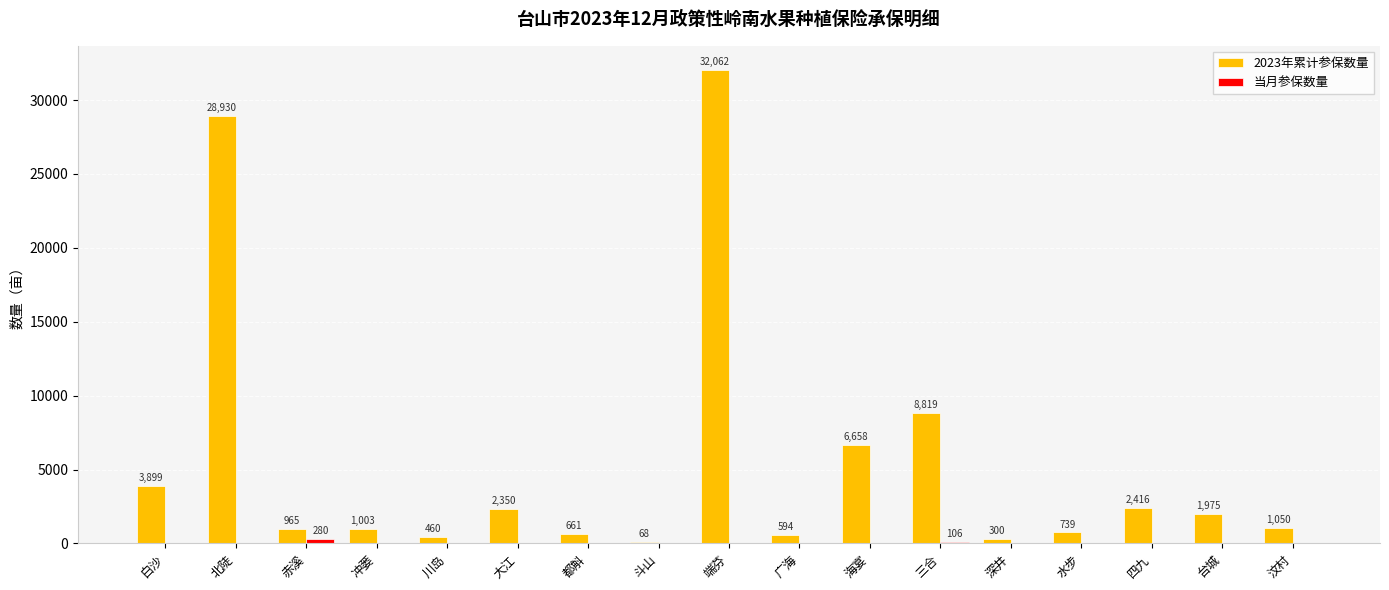

At which label does 2023年累计参保数量 first exceed 1050?

白沙